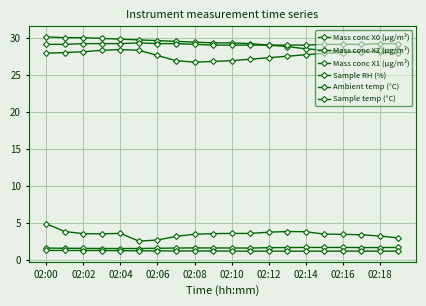

What is the smallest value displayed?

1.2